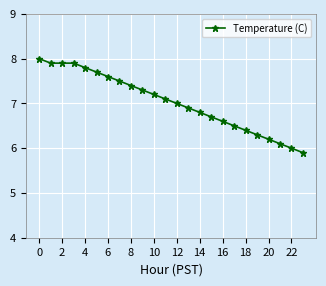

Count the number of categories in the chart.

24